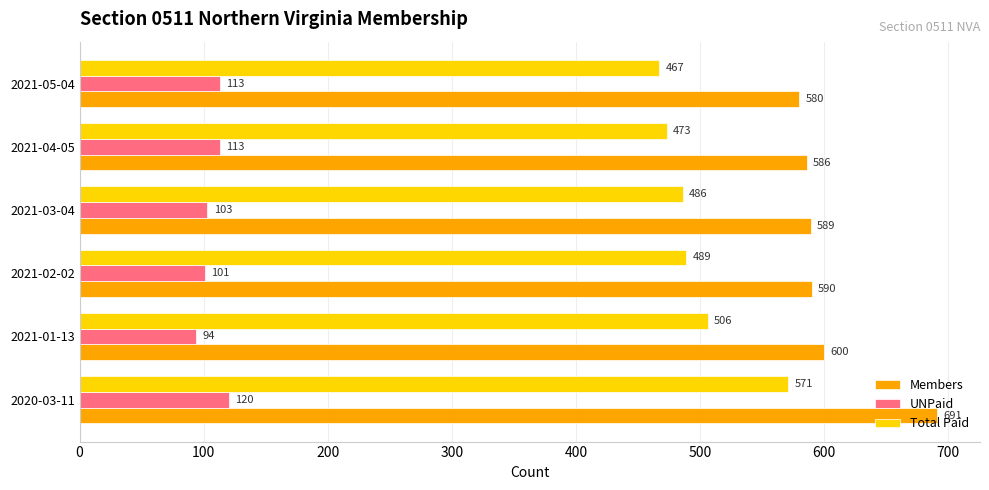

Rank the categories by Members value from lowest to highest.

2021-05-04, 2021-04-05, 2021-03-04, 2021-02-02, 2021-01-13, 2020-03-11